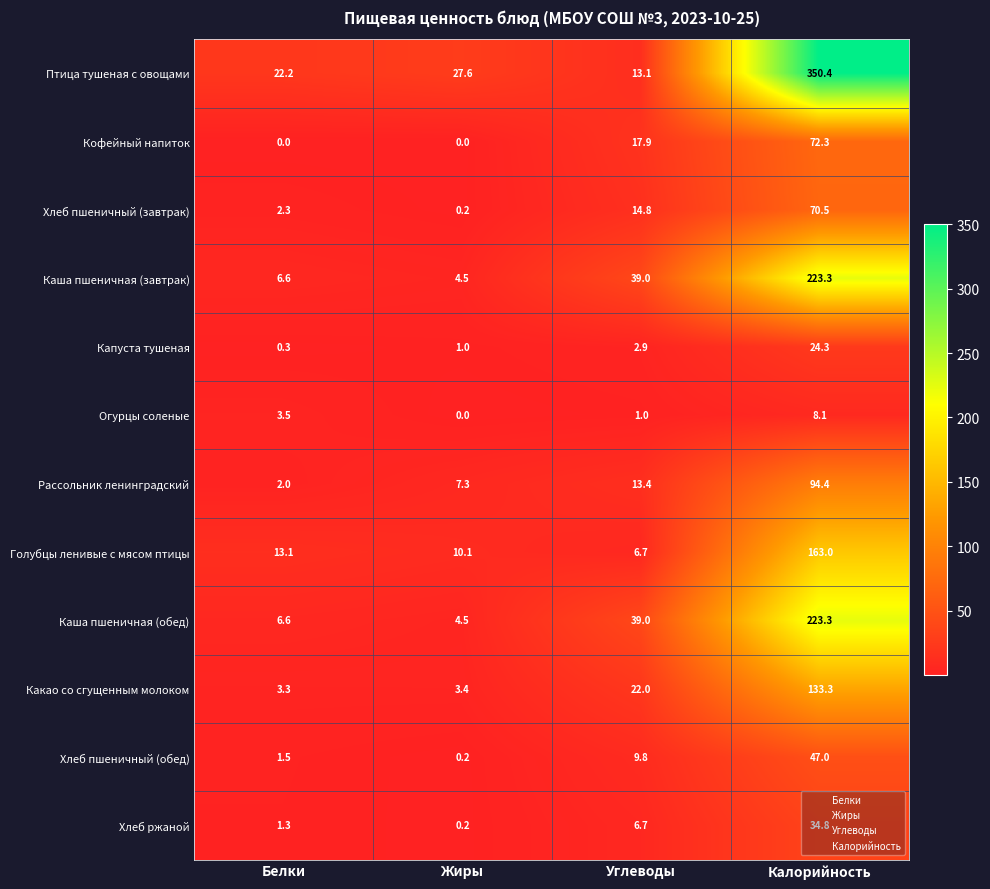

Is it true that Огурцы соленые equals 0.0 at Жиры?

True